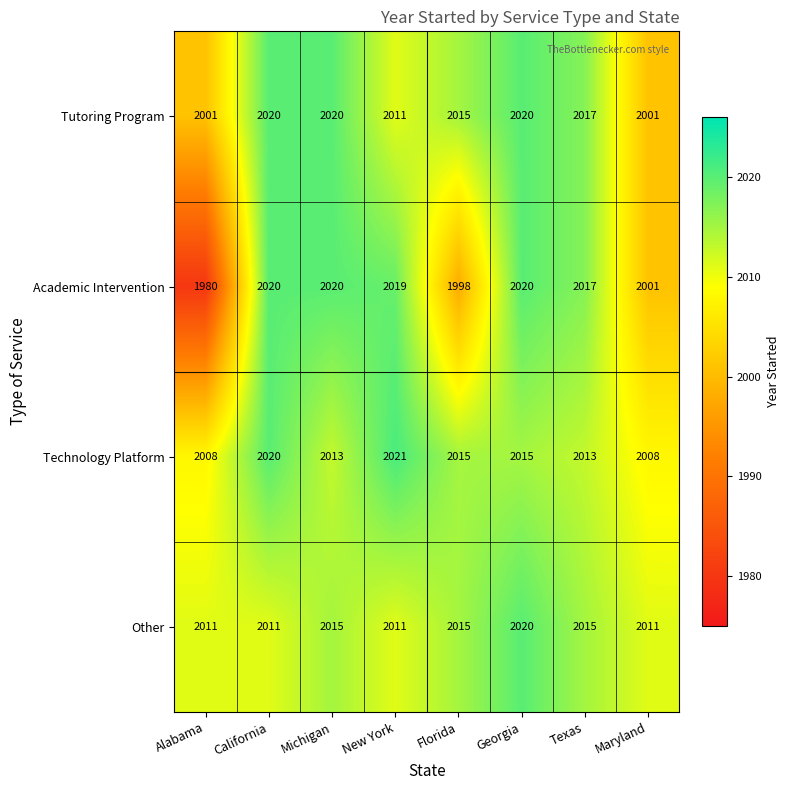

At how many categories does at least one series exceed 1995?

8